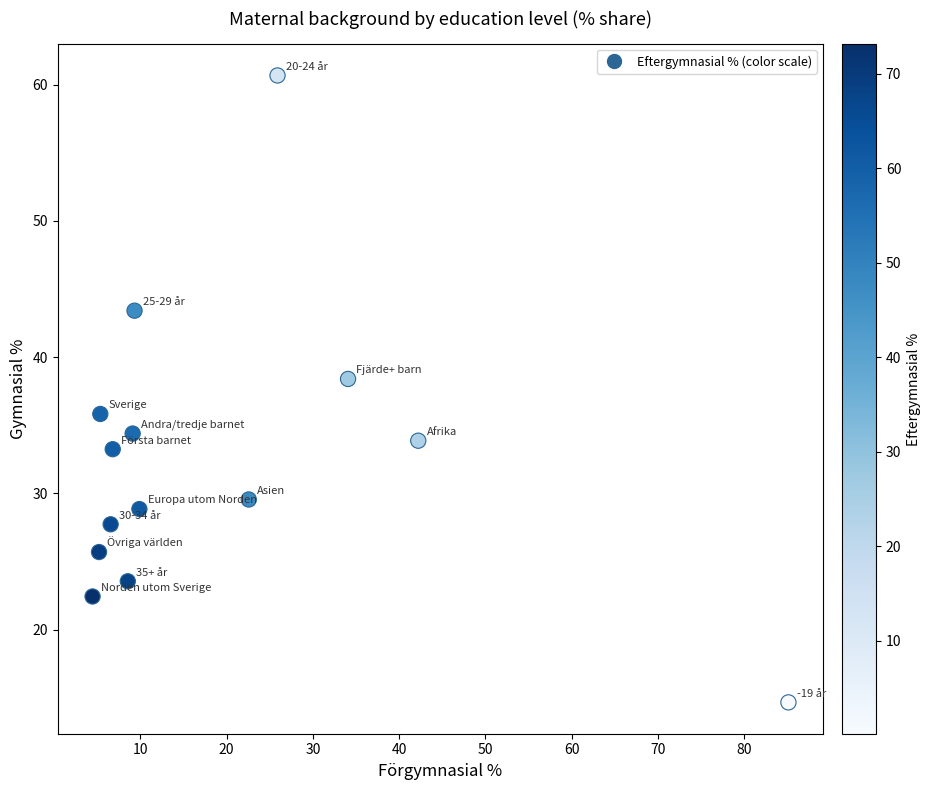

What is the range of X values (max minus min)?

80.7